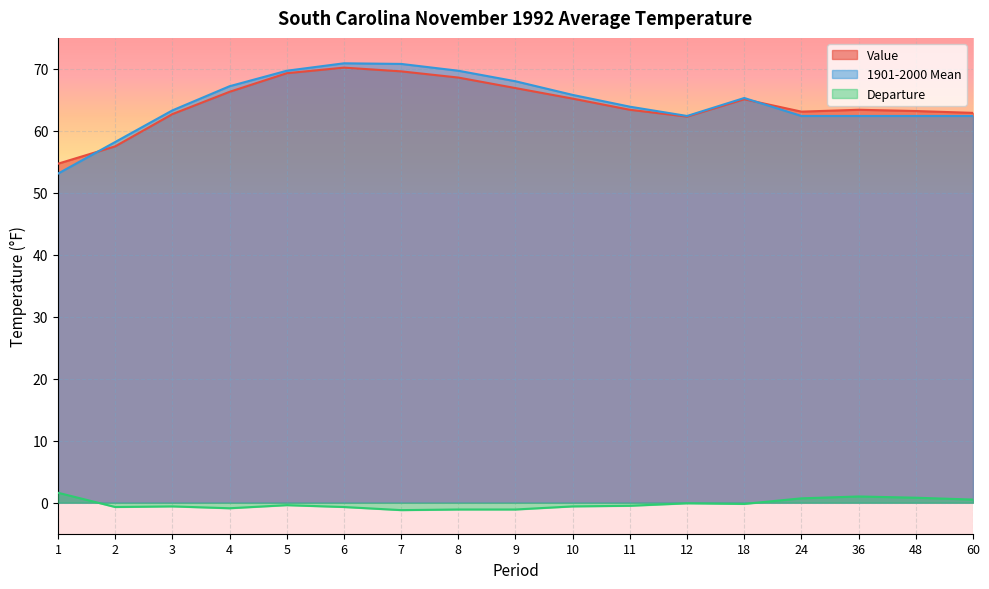

True or false: Value and 1901-2000 Mean intersect in this chart.

True